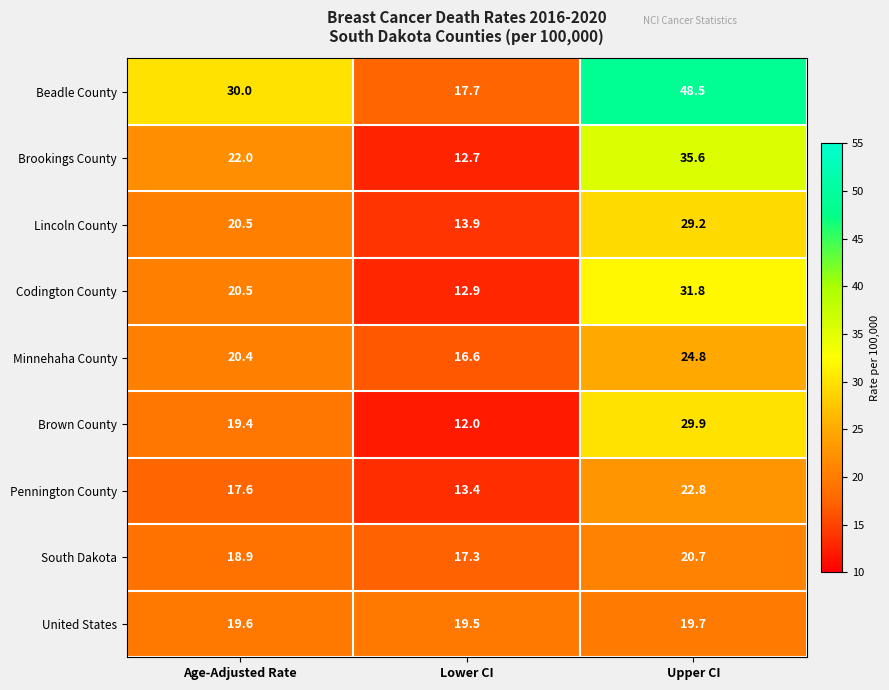

Reading left to right, transcribe all the data shown in this chart.

Beadle County: Age-Adjusted Rate=30.0	Lower CI=17.7	Upper CI=48.5
Brookings County: Age-Adjusted Rate=22.0	Lower CI=12.7	Upper CI=35.6
Lincoln County: Age-Adjusted Rate=20.5	Lower CI=13.9	Upper CI=29.2
Codington County: Age-Adjusted Rate=20.5	Lower CI=12.9	Upper CI=31.8
Minnehaha County: Age-Adjusted Rate=20.4	Lower CI=16.6	Upper CI=24.8
Brown County: Age-Adjusted Rate=19.4	Lower CI=12.0	Upper CI=29.9
Pennington County: Age-Adjusted Rate=17.6	Lower CI=13.4	Upper CI=22.8
South Dakota: Age-Adjusted Rate=18.9	Lower CI=17.3	Upper CI=20.7
United States: Age-Adjusted Rate=19.6	Lower CI=19.5	Upper CI=19.7